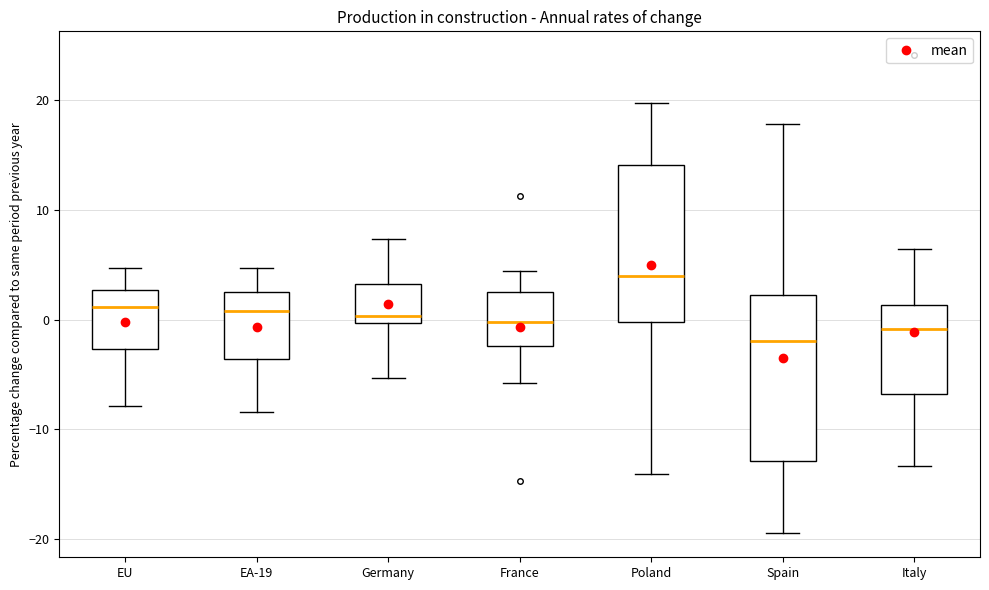

Reading left to right, transcribe this box plot: for each box, give where its median line is, the range the box spans, and where its two whiskers end, as read against the y-axis. The values are not printed on the chart, so give them approximately, as read against the axis.

EU: median 1, box -3 to 3, whiskers -8 to 5
EA-19: median 1, box -4 to 3, whiskers -8 to 5
Germany: median 0 (just above the box's lower edge), box 0 to 3, whiskers -5 to 7
France: median 0, box -2 to 3, whiskers -6 to 4
Poland: median 4, box 0 to 14, whiskers -14 to 20
Spain: median -2, box -13 to 2, whiskers -19 to 18
Italy: median -1, box -7 to 1, whiskers -13 to 6